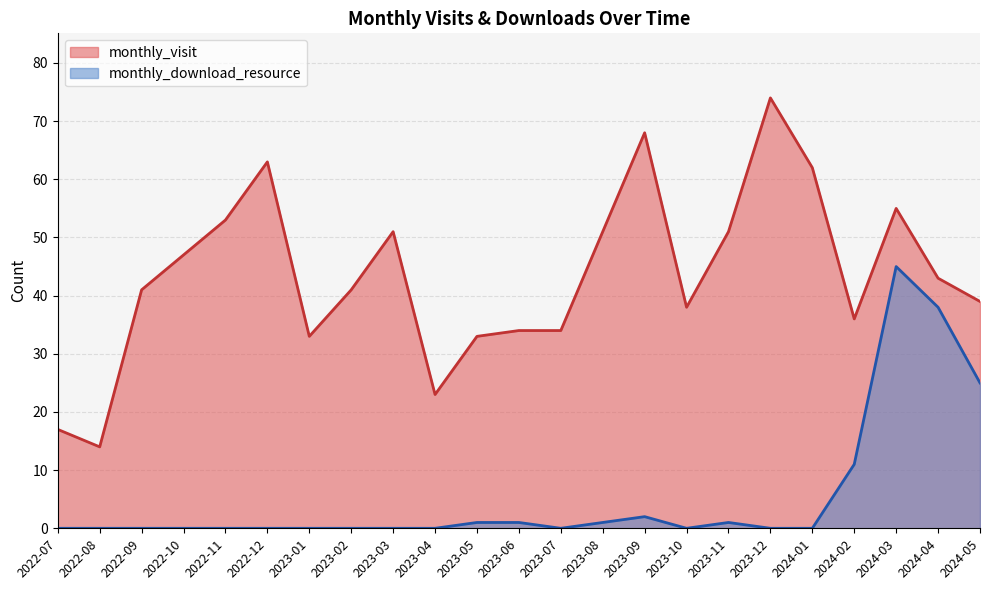

Which series has the largest total across all categories?

monthly_visit